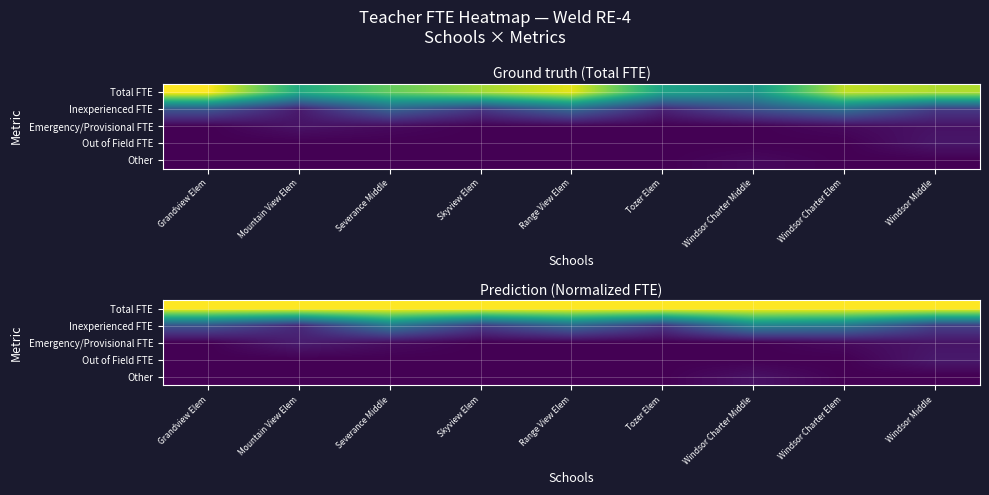

Is the value of Total FTE at Skyview Elem greater than the value of Out of Field FTE at Range View Elem?

Yes